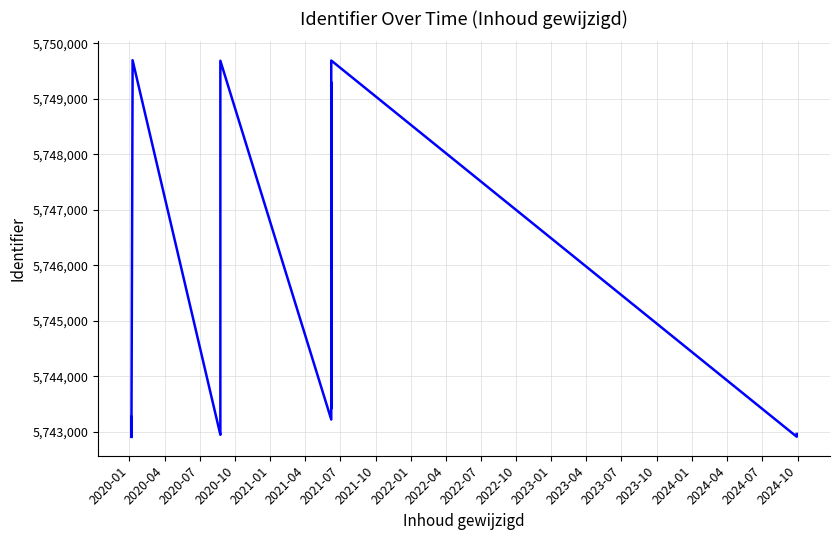

The chart shows a value of 2754475 at 2022-01. True or false?

False